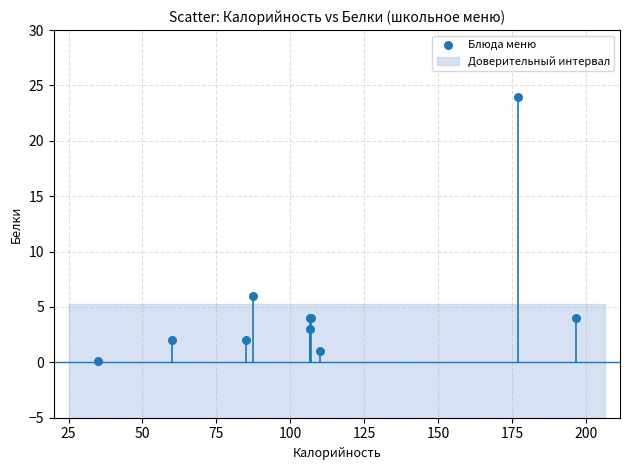

What Y value in the scatter plot is closest to 12?

6.0